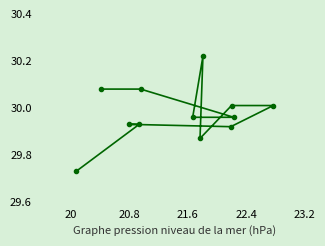

What is the sum of all values?

359.7